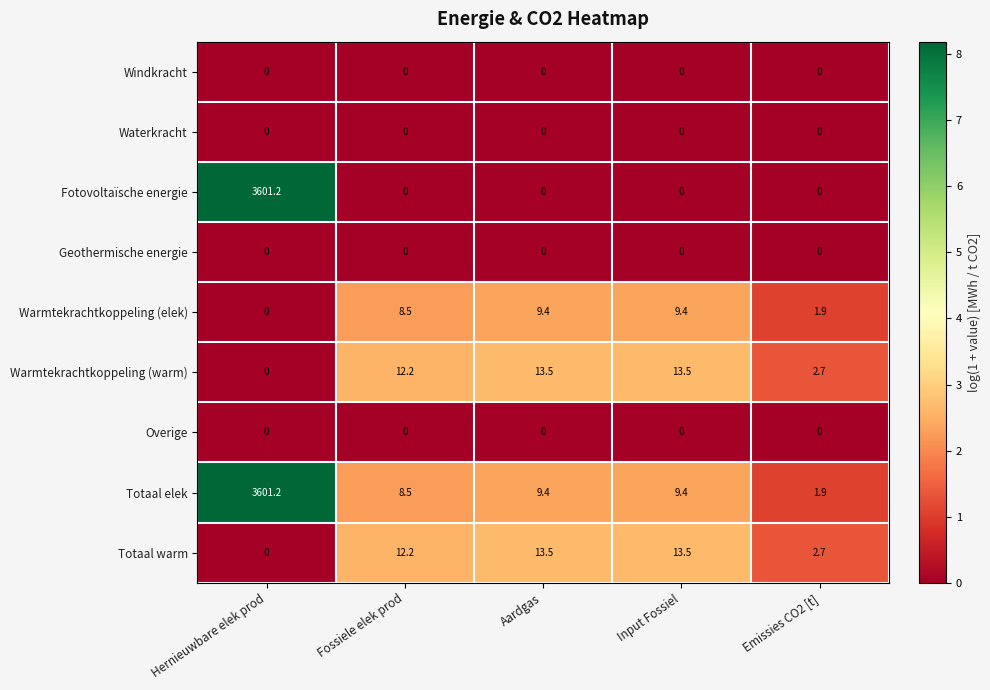

True or false: Totaal elek has a value of 9.4 at Aardgas.

True